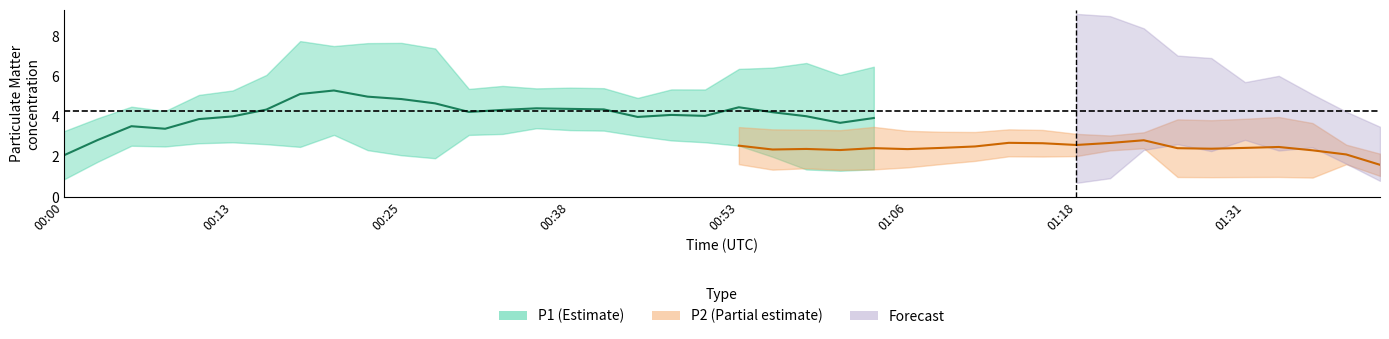

At which category is the sum across all series the highest?

01:18